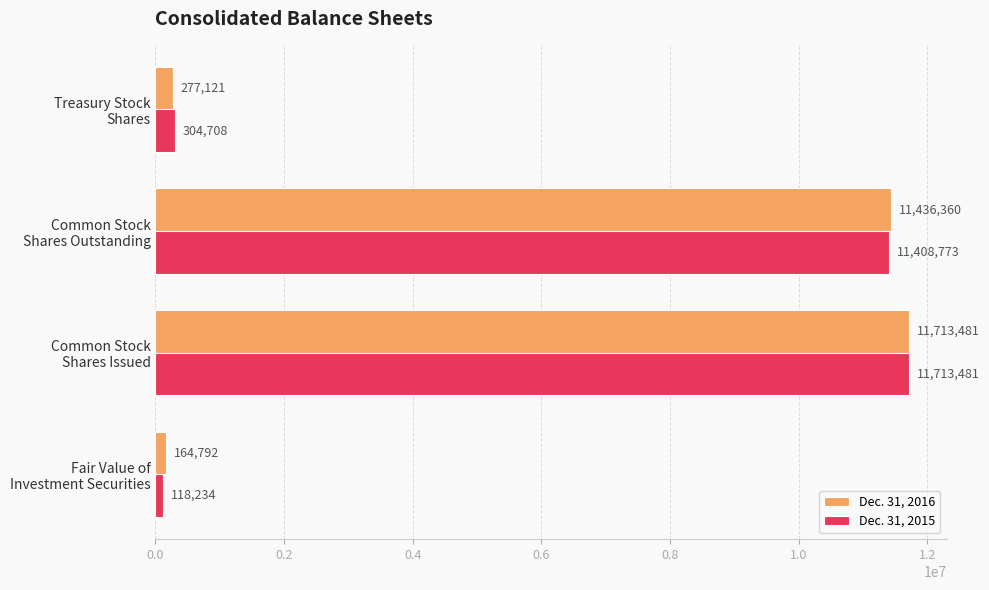

Rank the series by their average value, from lowest to highest.

Dec. 31, 2015, Dec. 31, 2016